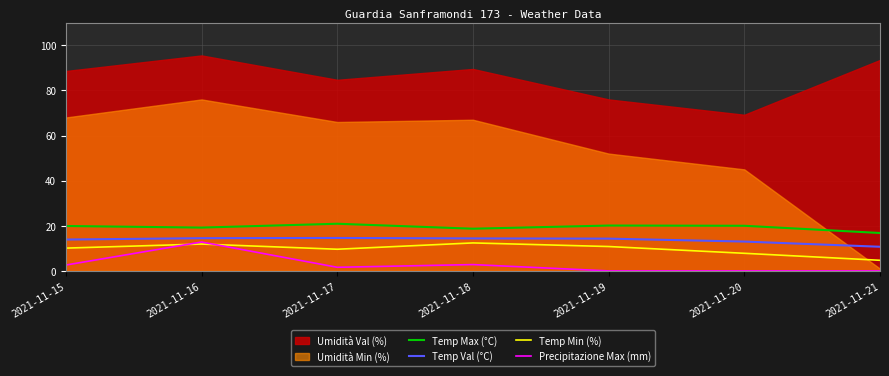

The Temp Max (°C) series shows 28.8 at 2021-11-19. True or false?

False